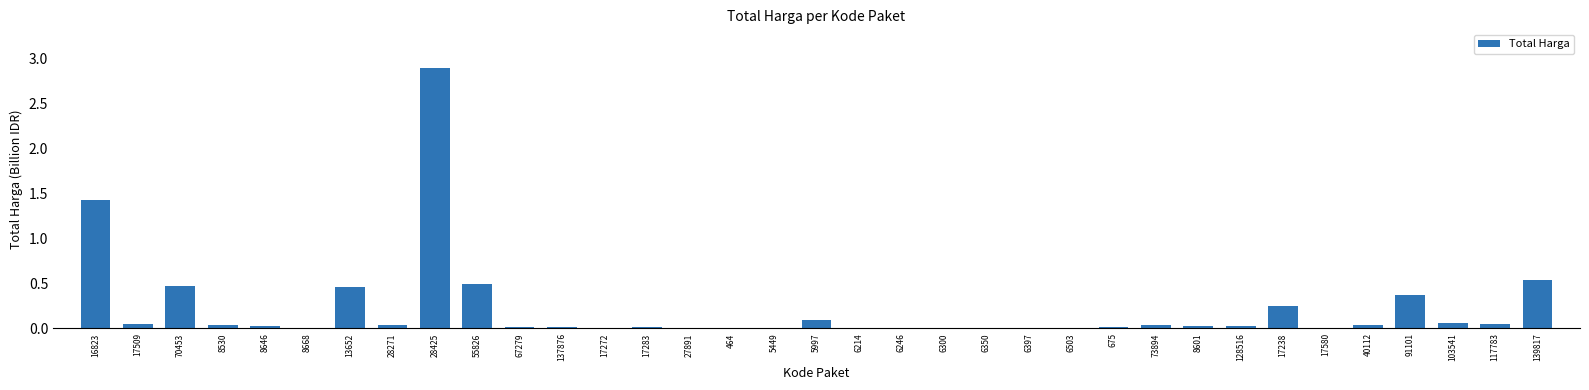

What is the greatest value displayed?

2.9